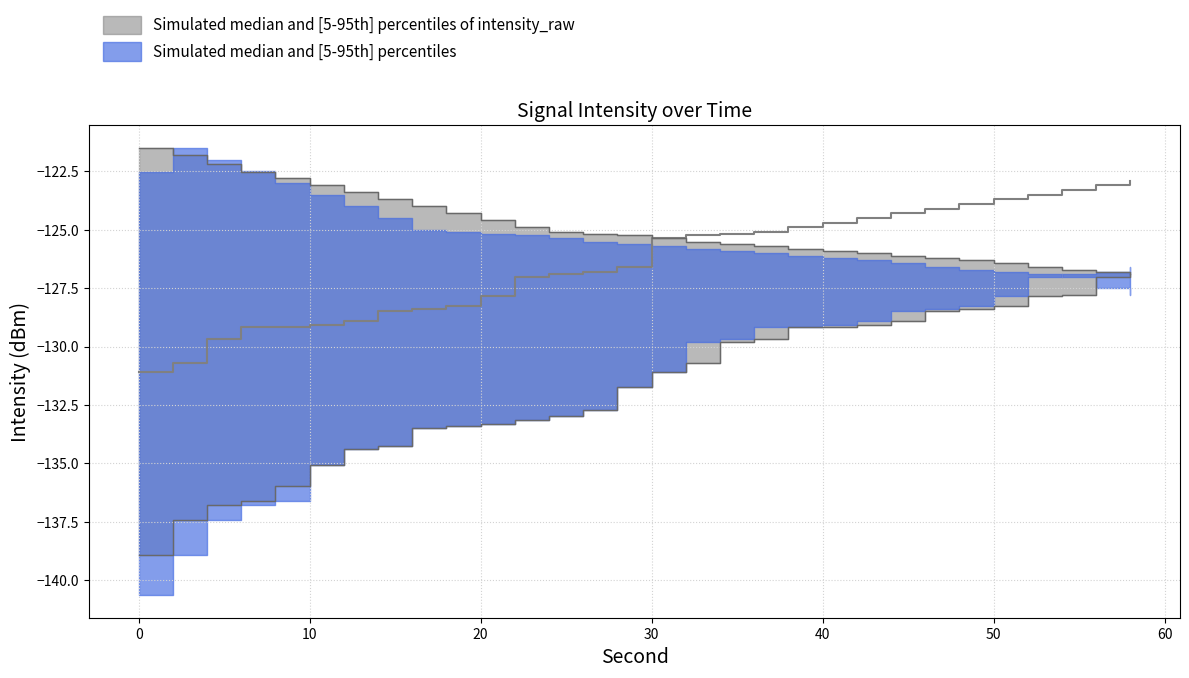

How many lines are shown in the chart?

3